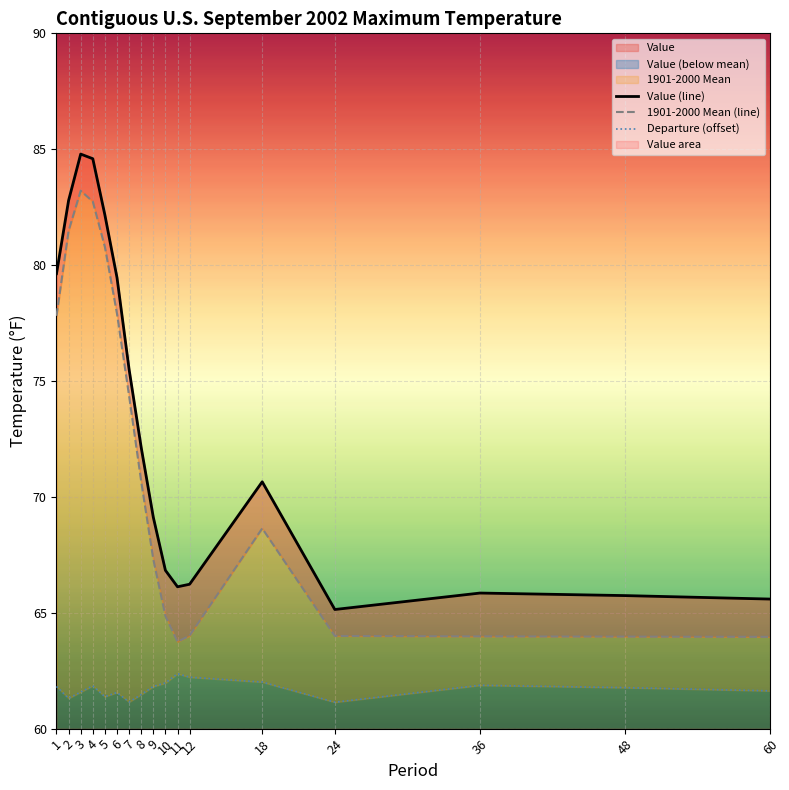

Between 7 and 10, which is larger?

7